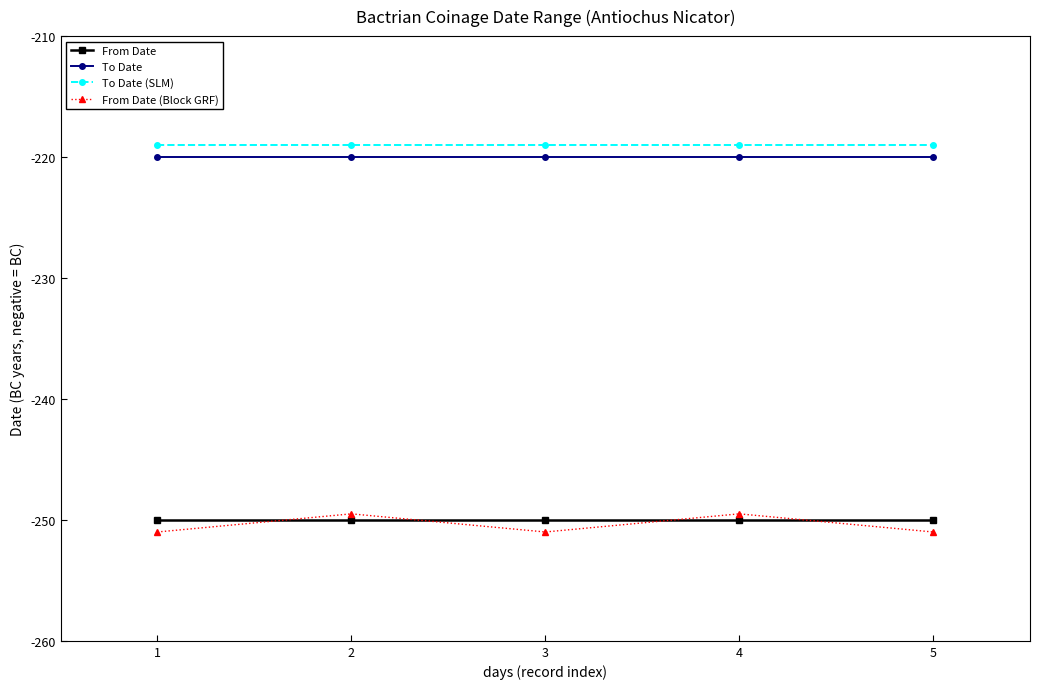

What is the difference between the highest and lowest values at 1?

32.0